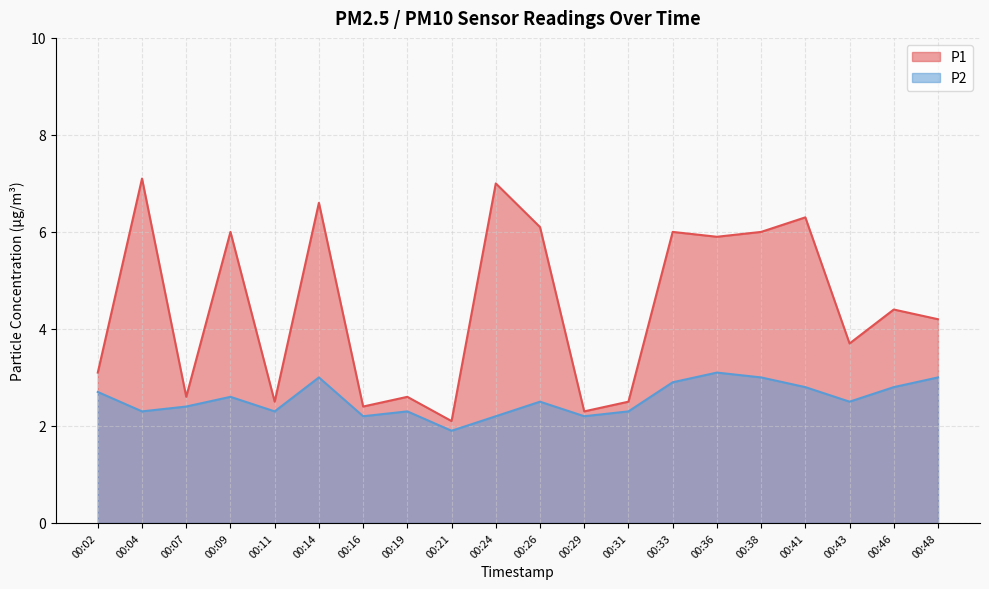

Rank the series by their average value, from lowest to highest.

P2, P1